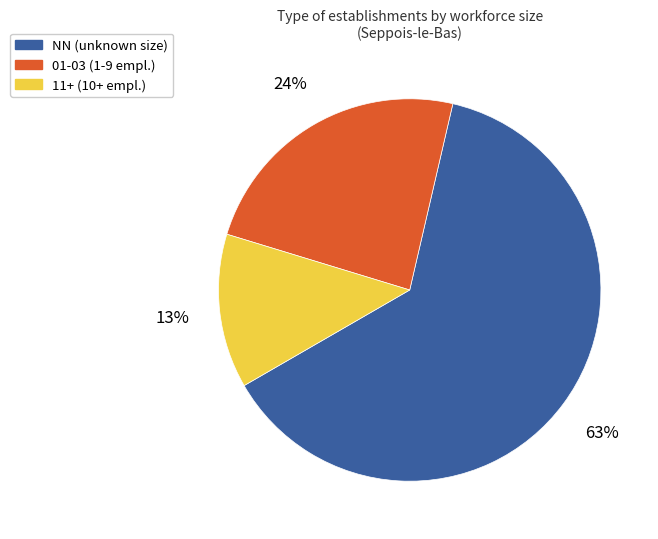

The 11+ (10+ empl.) slice represents 13% of the pie. True or false?

True